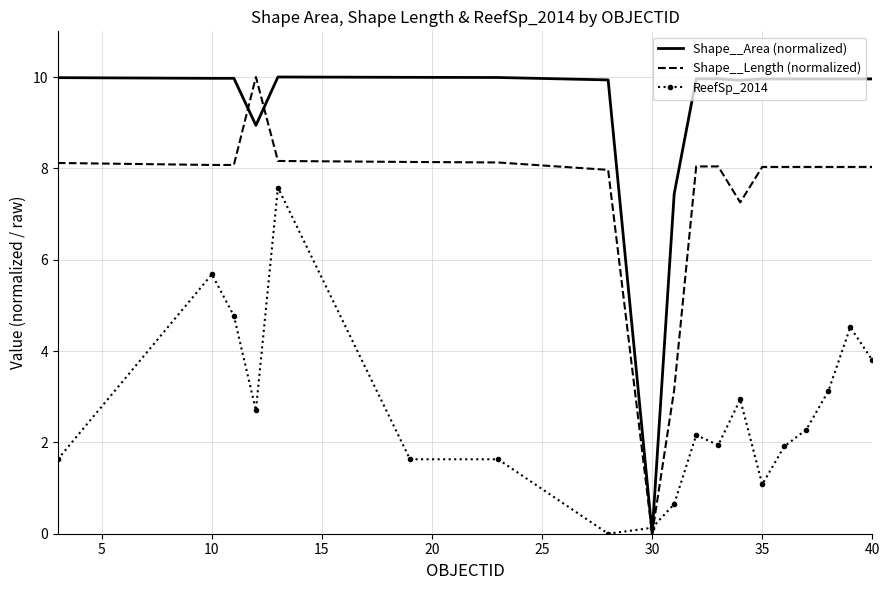

List the series in order of their overall mean, highest first.

Shape__Area (normalized), Shape__Length (normalized), ReefSp_2014